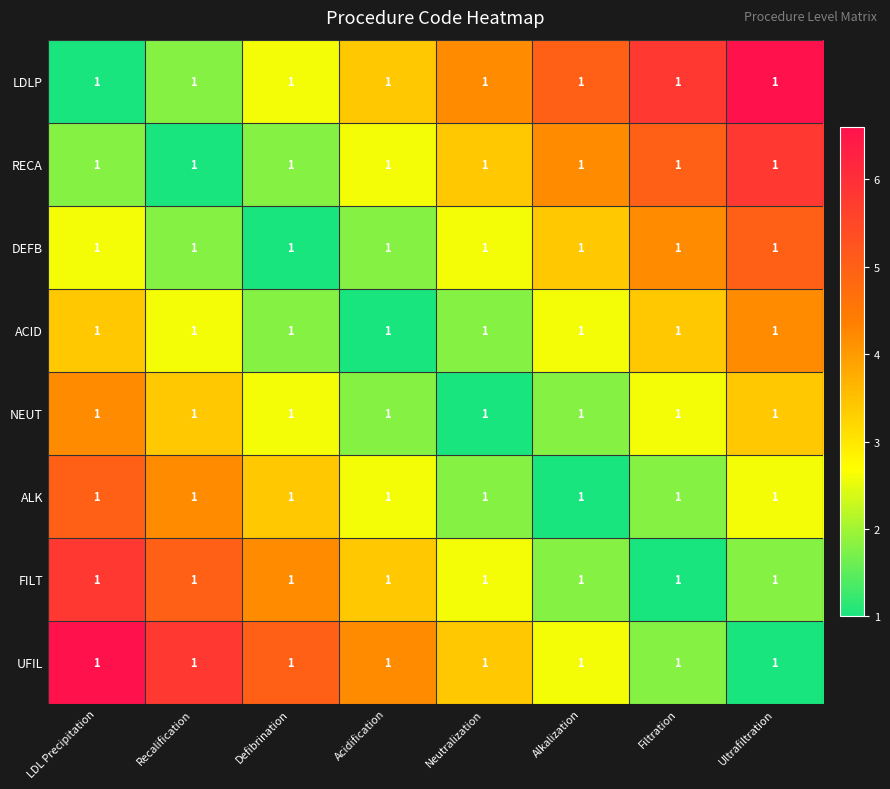

Between Recalification and Filtration, which is larger?

Filtration